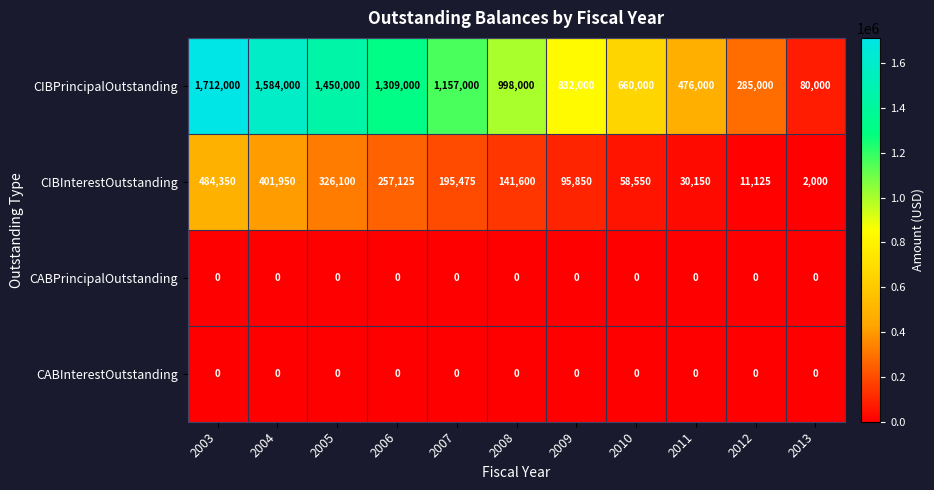

How many distinct data groups are displayed?

4